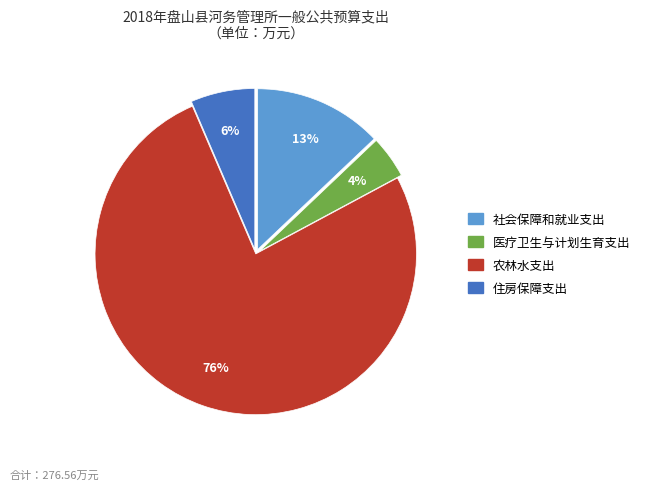

What is the ratio of the value at 住房保障支出 to the value at 社会保障和就业支出?

0.5